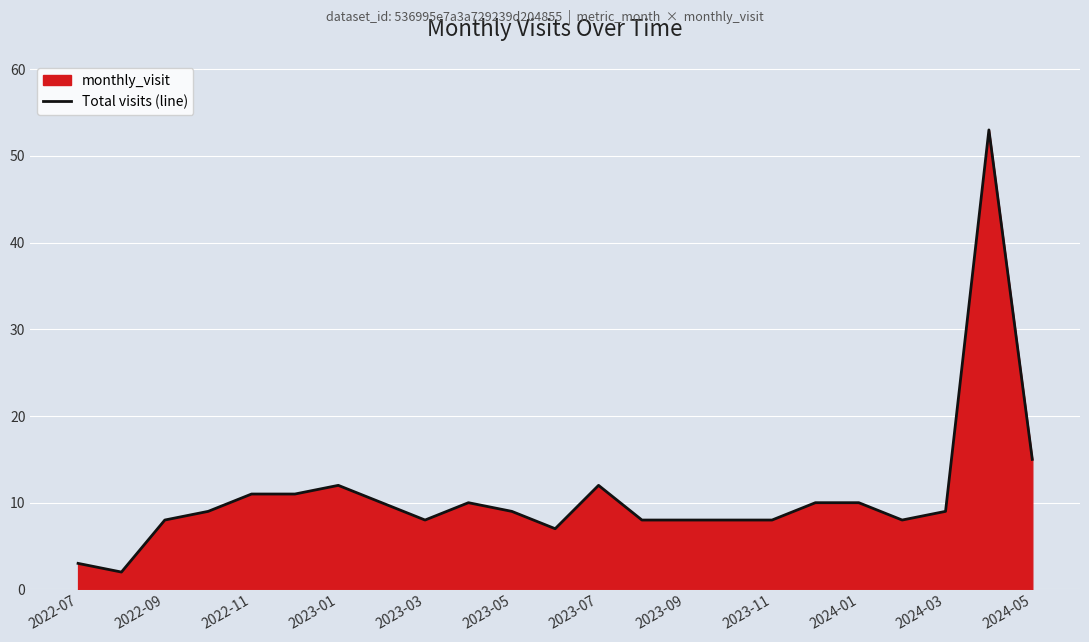

What is the difference between the second highest and minimum values?

13